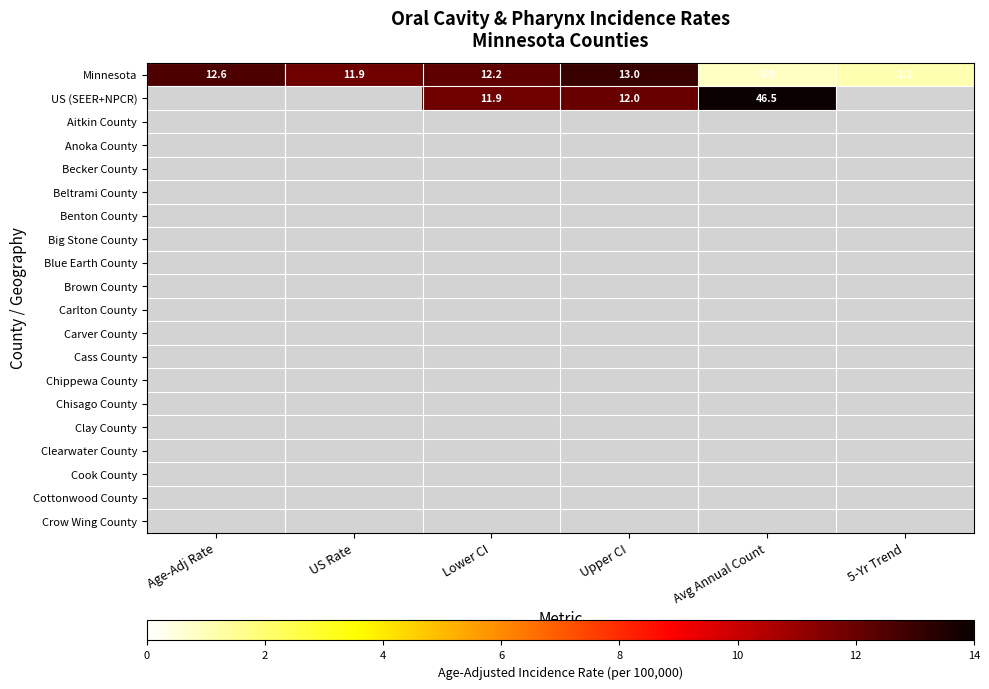

At which label does Minnesota first exceed 12?

Age-Adj Rate